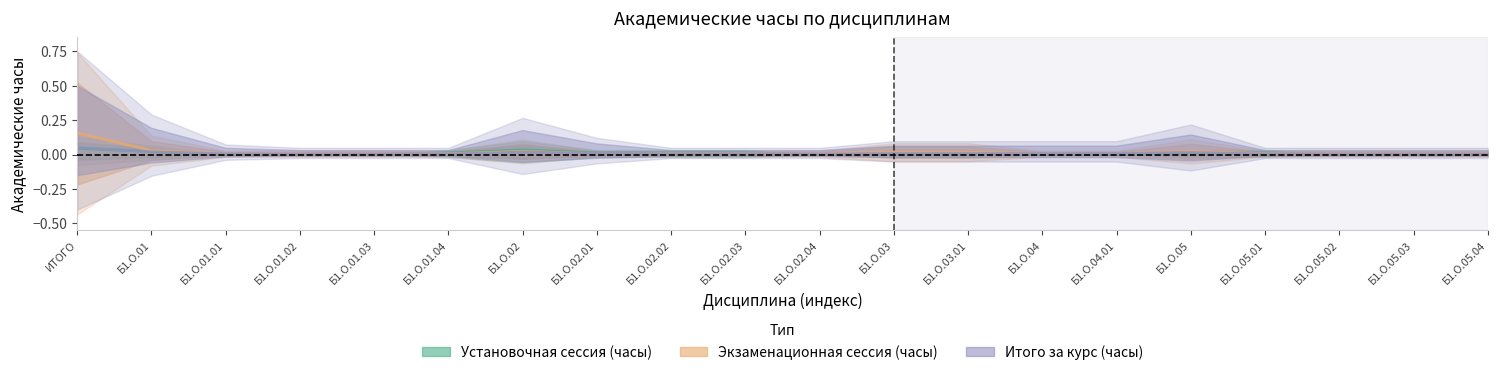

Count the number of data series in this chart.

3